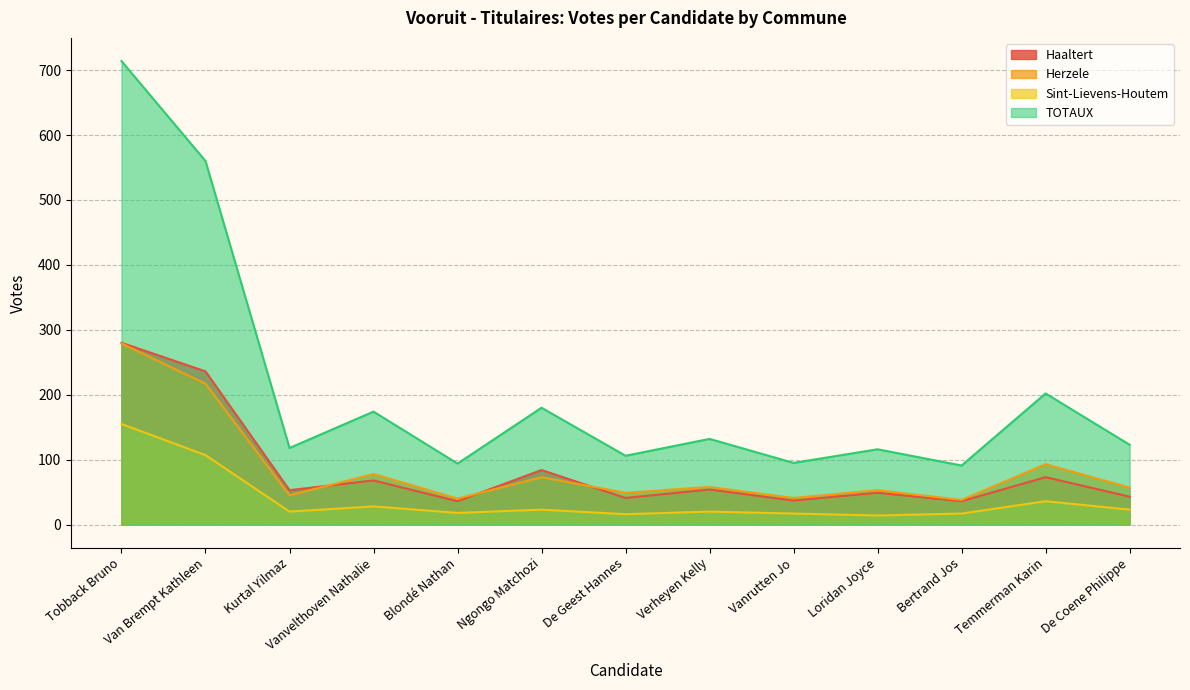

What are all the series names shown in the legend?

Haaltert, Herzele, Sint-Lievens-Houtem, TOTAUX